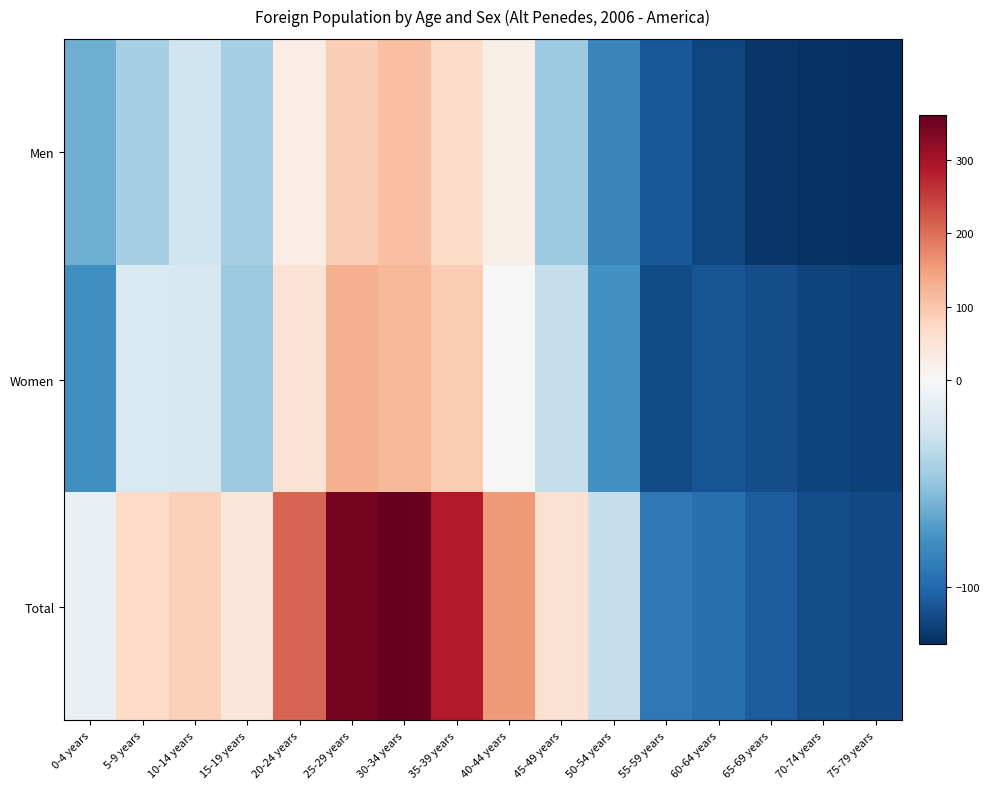

Reading left to right, transcribe all the data shown in this chart.

Men: 0-4 years=-62.3	5-9 years=-42.3	10-14 years=-25.3	15-19 years=-42.3	20-24 years=25.7	25-29 years=87.7	30-34 years=109.7	35-39 years=65.7	40-44 years=20.7	45-49 years=-46.3	50-54 years=-84.3	55-59 years=-108.3	60-64 years=-117.3	65-69 years=-124.3	70-74 years=-126.3	75-79 years=-127.3
Women: 0-4 years=-78.3	5-9 years=-19.3	10-14 years=-20.3	15-19 years=-46.3	20-24 years=52.7	25-29 years=127.7	30-34 years=120.7	35-39 years=90.7	40-44 years=1.7	45-49 years=-30.3	50-54 years=-77.3	55-59 years=-114.3	60-64 years=-110.3	65-69 years=-113.3	70-74 years=-118.3	75-79 years=-119.3
Total: 0-4 years=-9.3	5-9 years=69.7	10-14 years=85.7	15-19 years=42.7	20-24 years=209.7	25-29 years=346.7	30-34 years=361.7	35-39 years=287.7	40-44 years=153.7	45-49 years=54.7	50-54 years=-30.3	55-59 years=-91.3	60-64 years=-96.3	65-69 years=-106.3	70-74 years=-113.3	75-79 years=-115.3